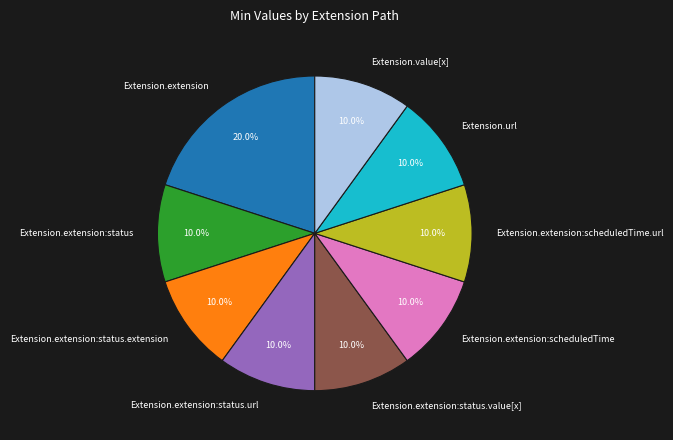

Which slice is the largest?

Extension.extension